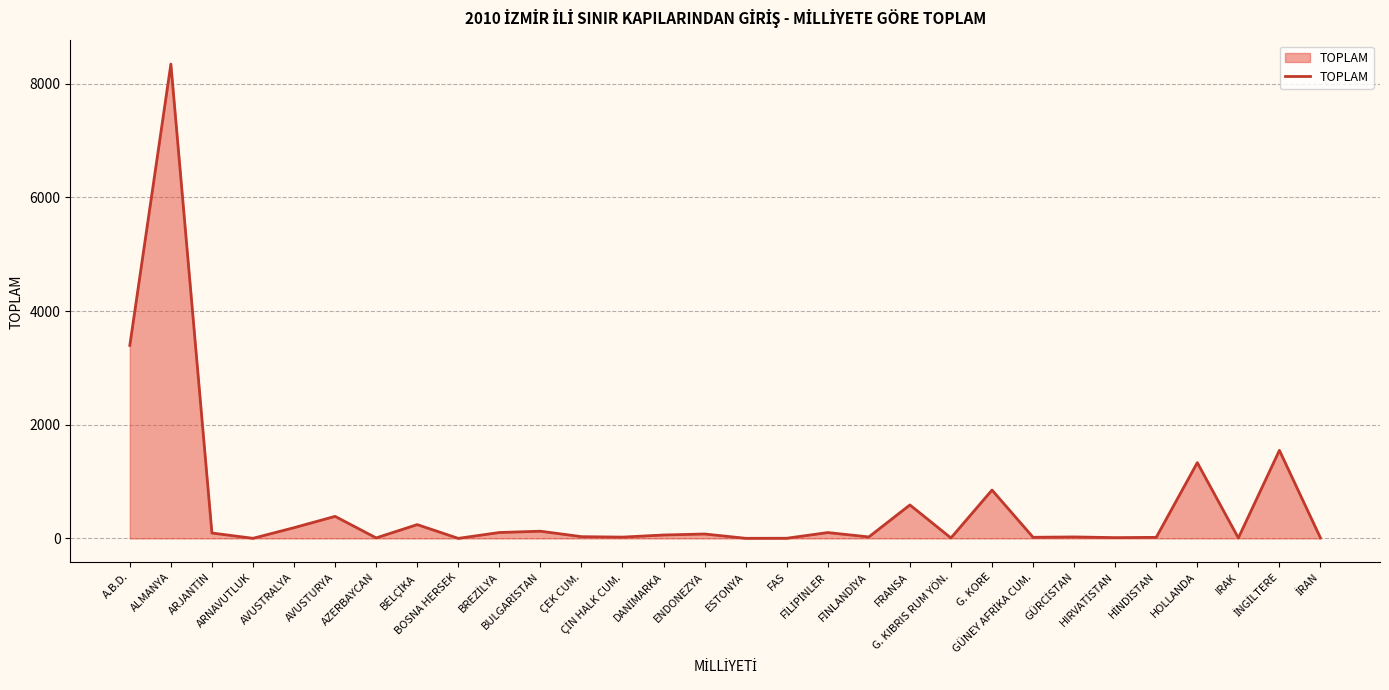

Where is the data nearest to the value 4173?

A.B.D.